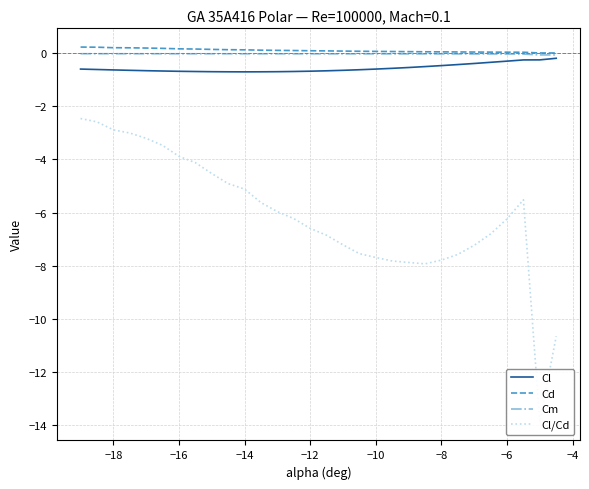

List the series in order of their peak value, highest first.

Cd, Cm, Cl, Cl/Cd